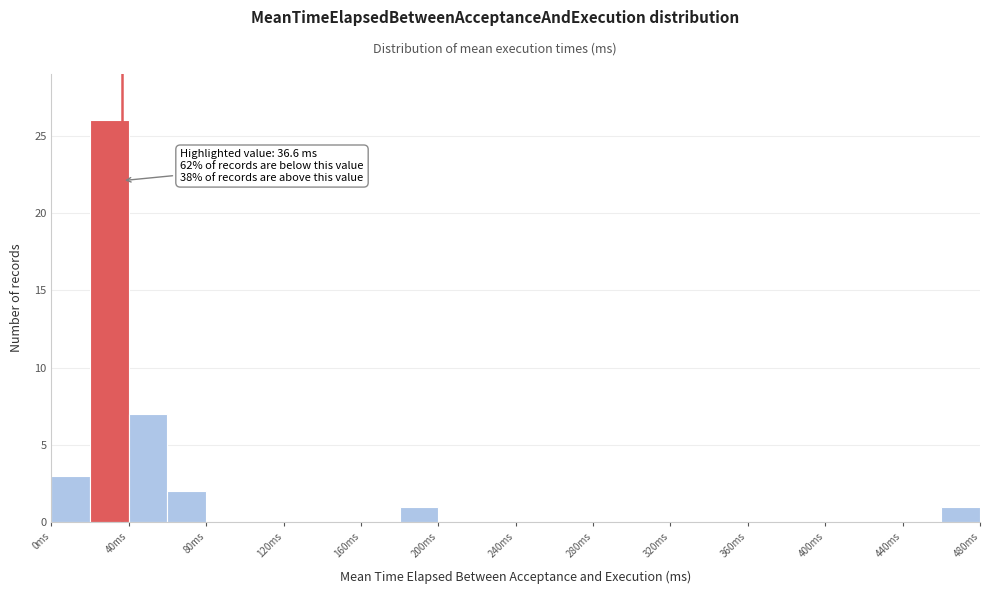

Over which range of the x-axis is the bar tallest?

20 to 40